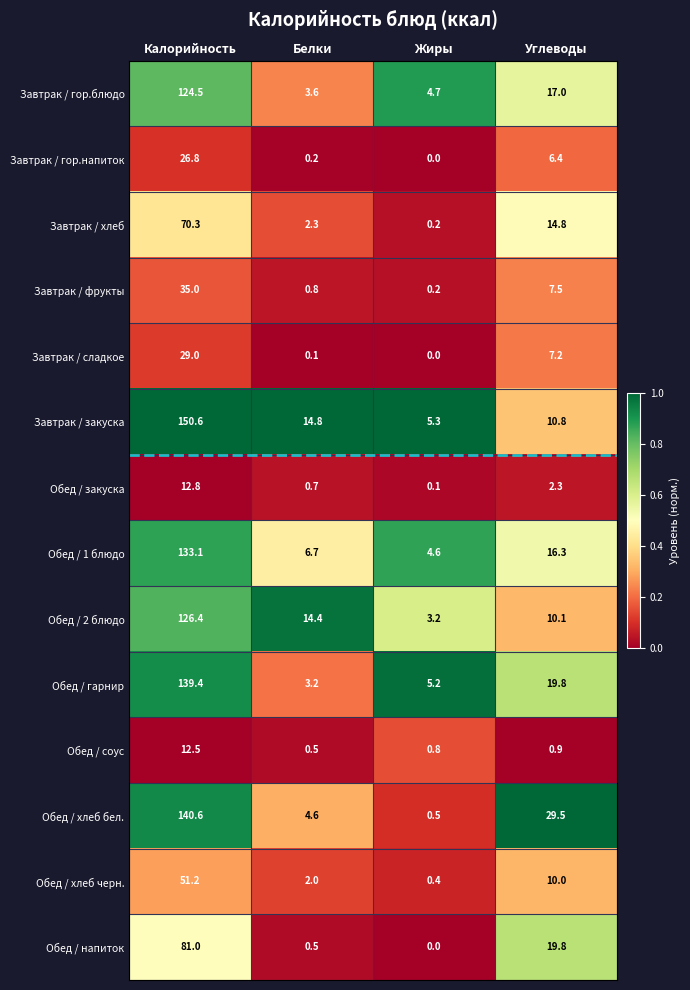

At which category is the sum across all series the highest?

Калорийность